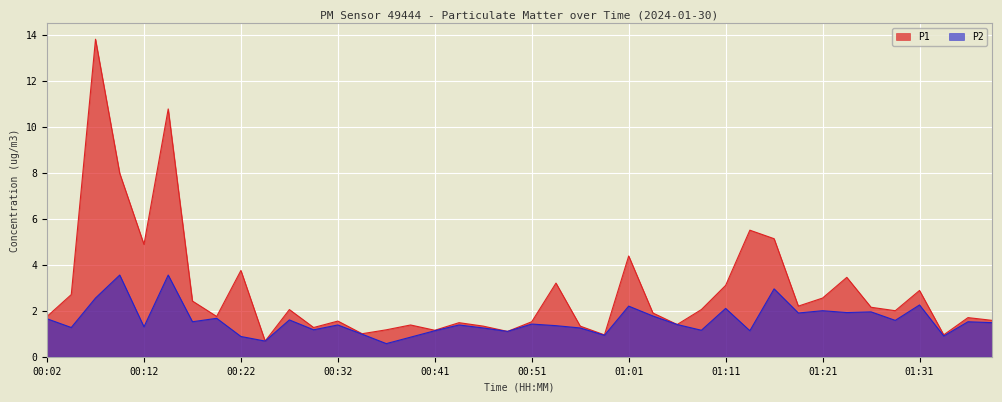

The P2 series shows 2.2 at 00:27. True or false?

False